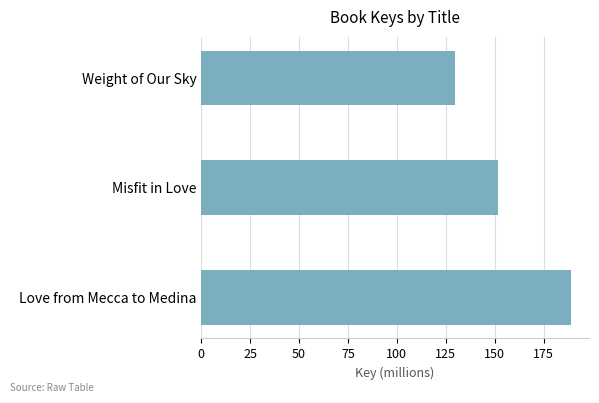

Reading bottom to top, transcribe all the data shown in this chart.

Love from Mecca to Medina=188.7	Misfit in Love=151.5	Weight of Our Sky=129.5